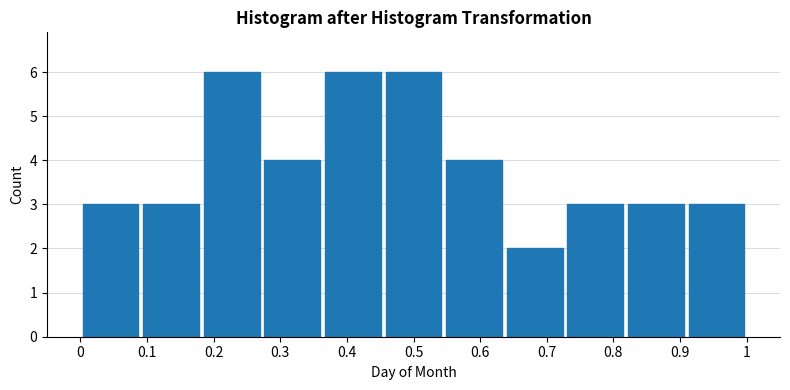

Reading left to right, list every bar in this chart as the range it spans on the x-axis followed by its height. Neither the bar edges nor the heights are printed on the chart, so give them approximately, as read against the axes.

0.00 to 0.09: 3
0.09 to 0.18: 3
0.18 to 0.27: 6
0.27 to 0.36: 4
0.36 to 0.45: 6
0.45 to 0.55: 6
0.55 to 0.64: 4
0.64 to 0.73: 2
0.73 to 0.82: 3
0.82 to 0.91: 3
0.91 to 1.00: 3